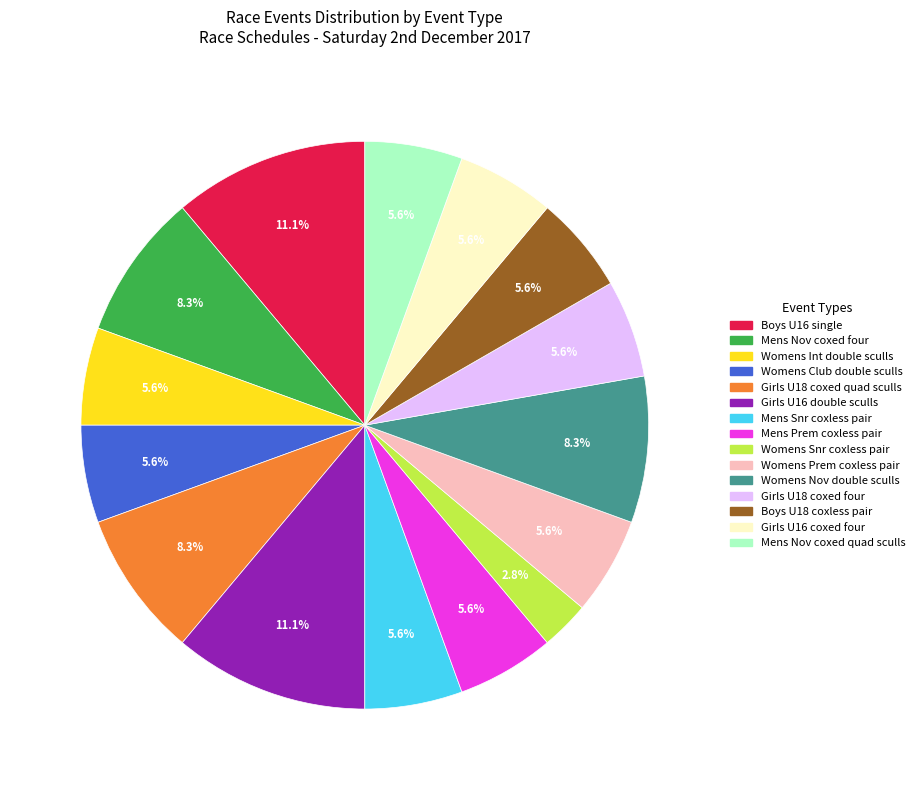

Which slice is the smallest?

Womens Snr coxless pair